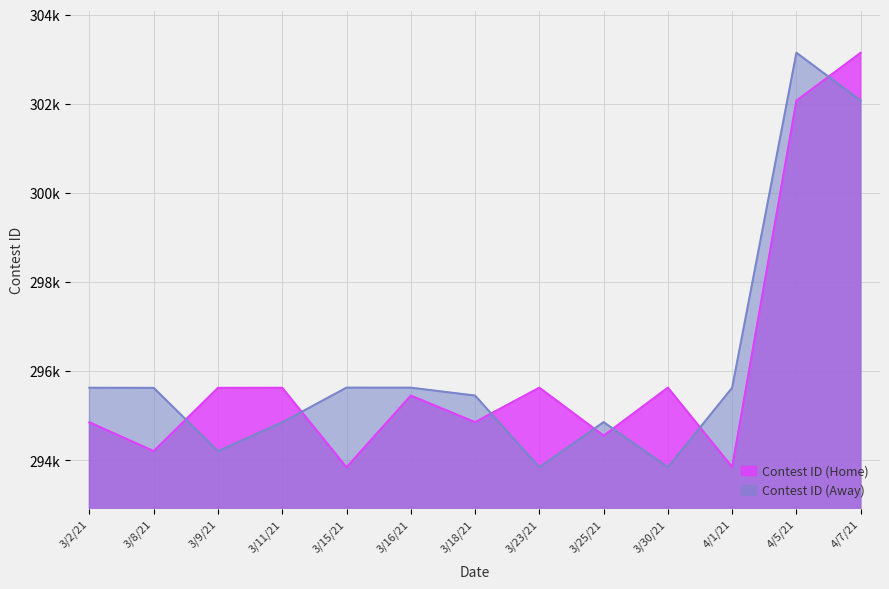

Between which two adjacent categories do Contest ID (Away) and Contest ID (Home) first intersect?

3/8/21 and 3/9/21